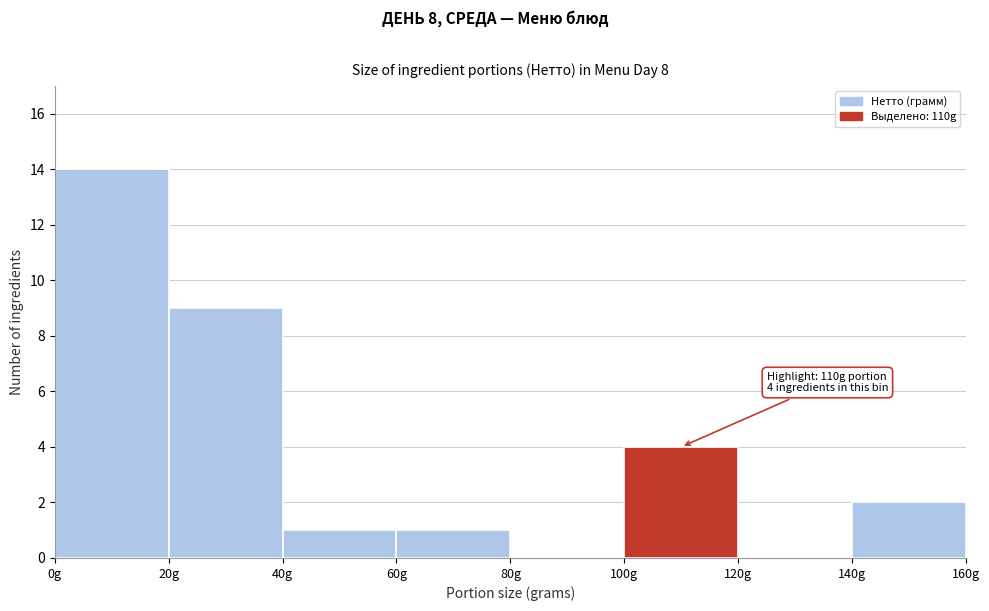

Over which range of the x-axis is the bar tallest?

0 to 20